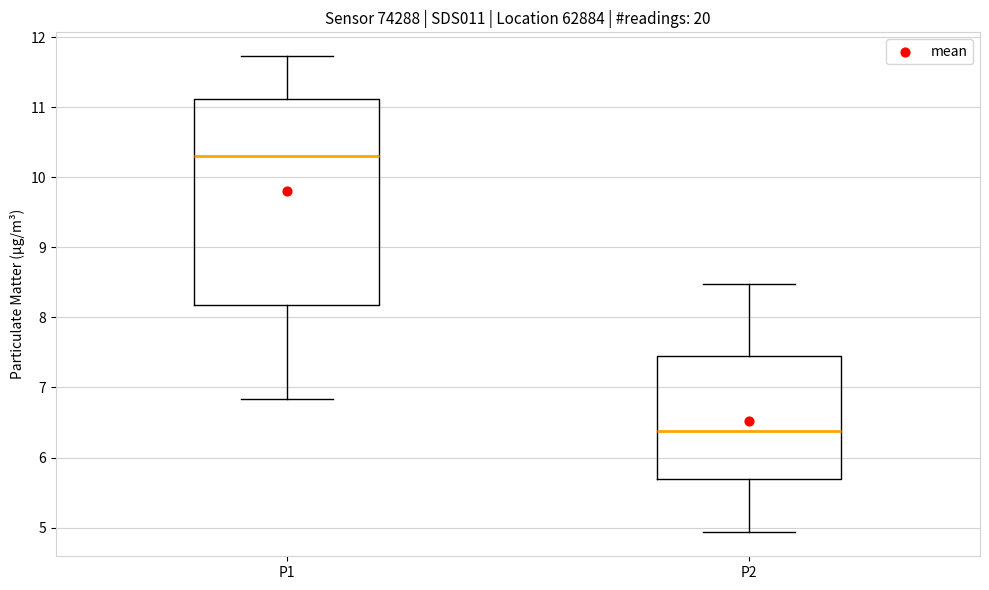

Reading left to right, read every box against the y-axis: the position of its median line, the range the box covers, and the ends of its whiskers. The values are not printed on the chart, so give them approximately, as read against the axis.

P1: median 10.3, box 8.2 to 11.1, whiskers 6.8 to 11.7
P2: median 6.4, box 5.7 to 7.4, whiskers 4.9 to 8.5